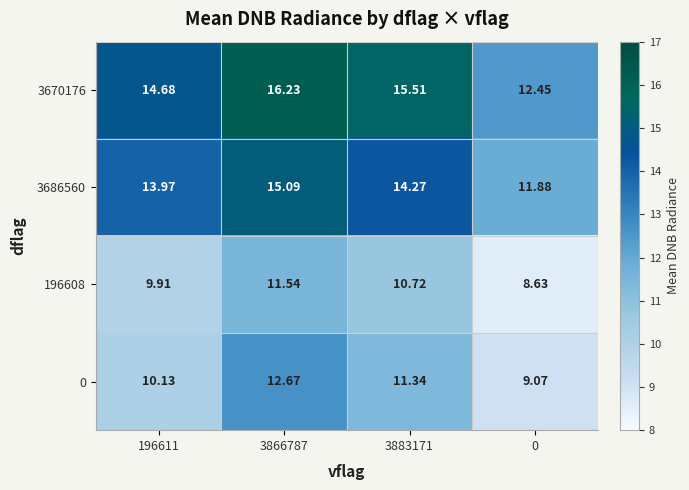

Is the value of 3670176 at 196611 greater than the value of 196608 at 3866787?

Yes